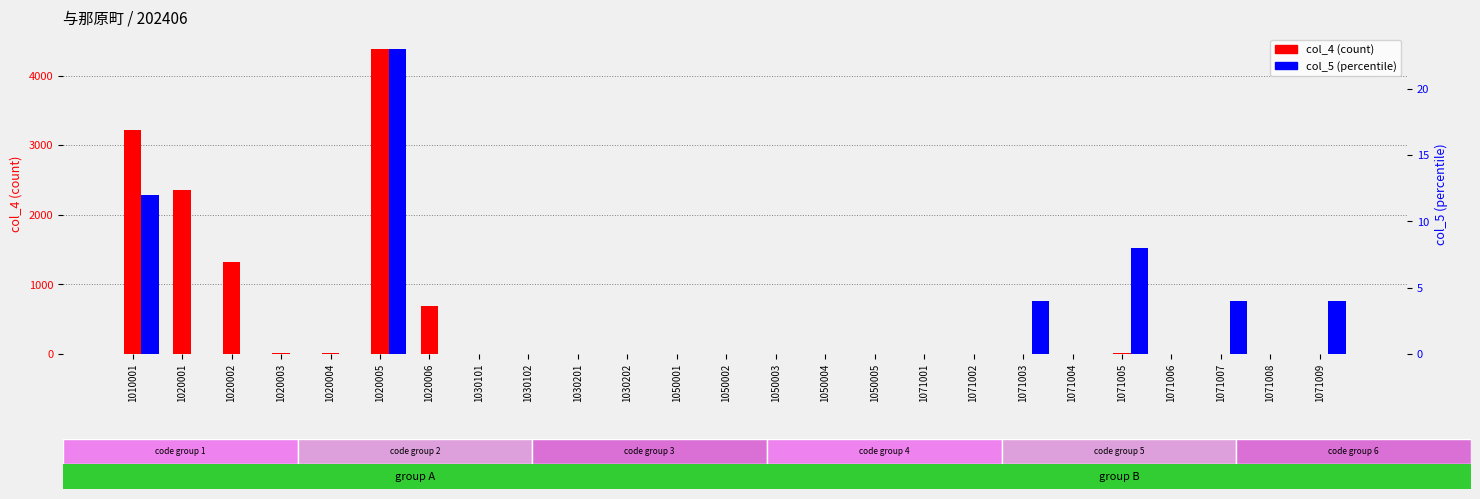

Reading left to right, extract all data points from this chart.

col_4 (count): 3220	2361	1328	18	12	4379	690	6	0	7	0	0	0	0	0	0	0	0	4	0	9	0	3	0	4
col_5 (percentile): 12	0	0	0	0	23	0	0	0	0	0	0	0	0	0	0	0	0	4	0	8	0	4	0	4